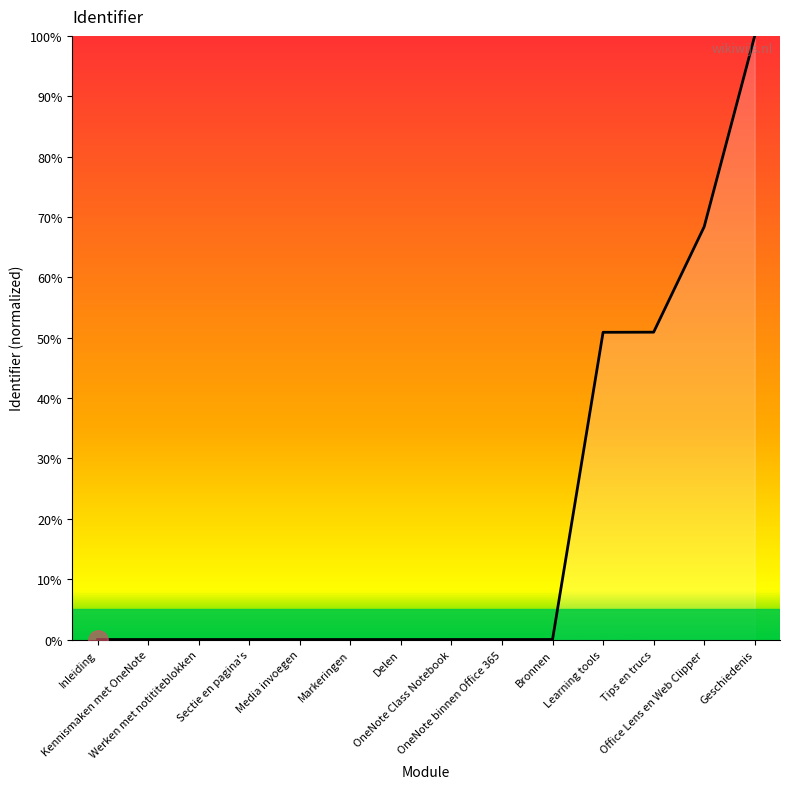

What is the greatest value displayed?

100.0